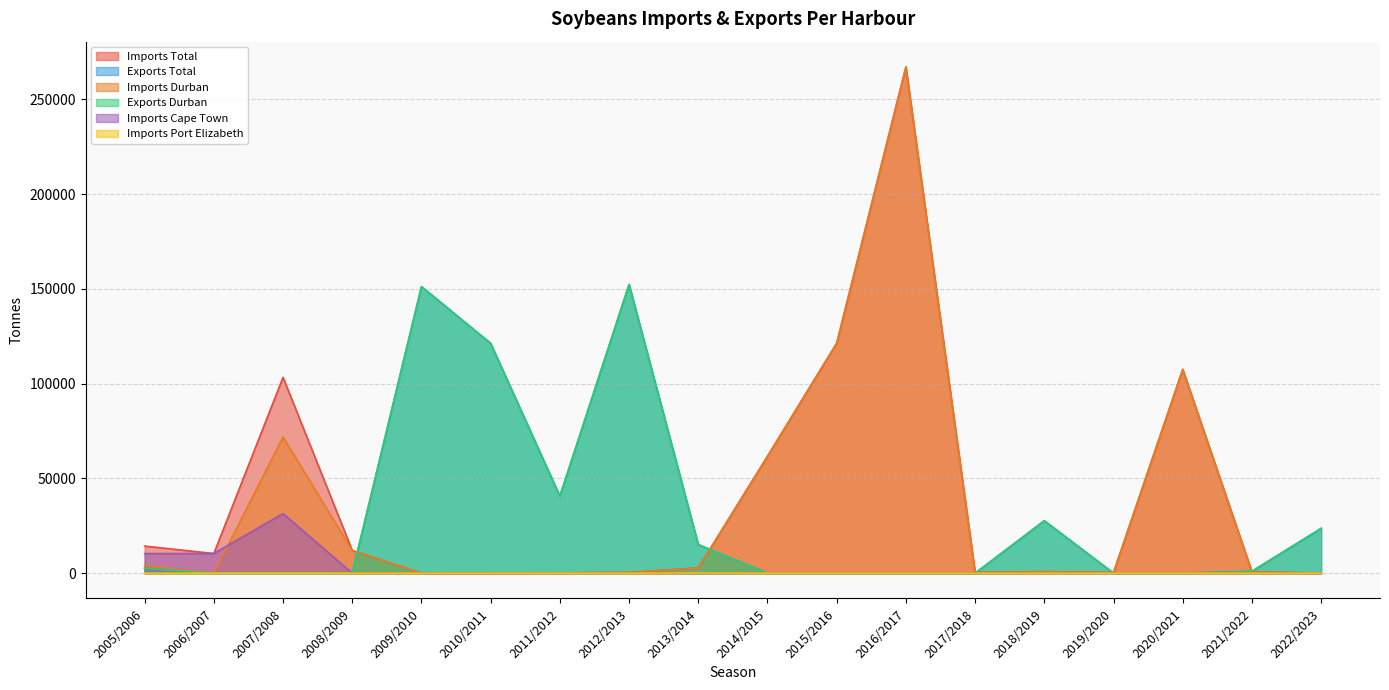

What is the value of the Imports Durban point at the 11th from the left?

121343